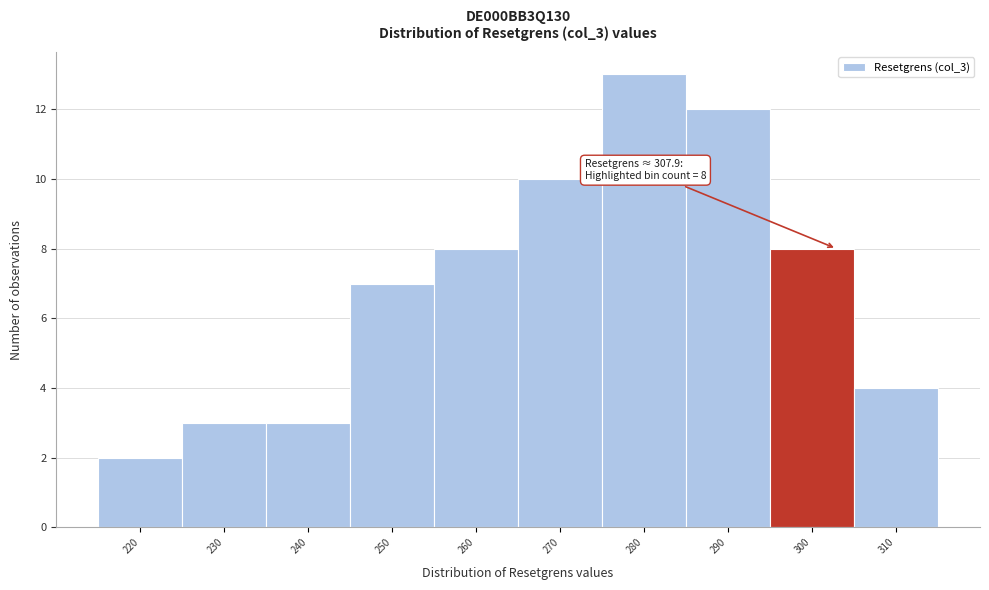

Reading right to left, extract all data points from this chart.

4	8	12	13	10	8	7	3	3	2